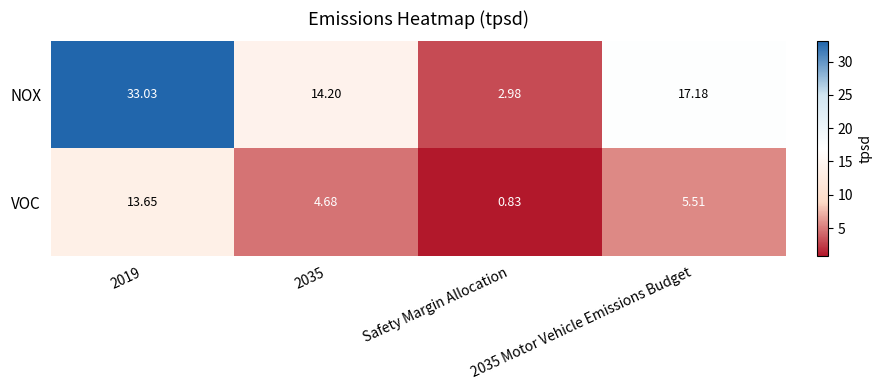

Which series changed the most between 2035 and Safety Margin Allocation?

NOX